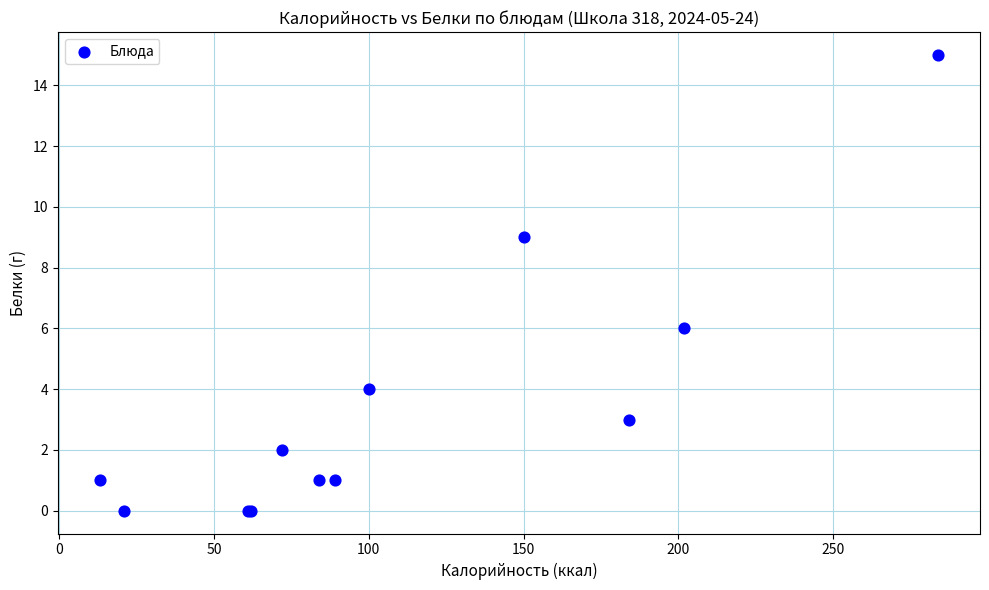

What Y value in the scatter plot is closest to 7?

6